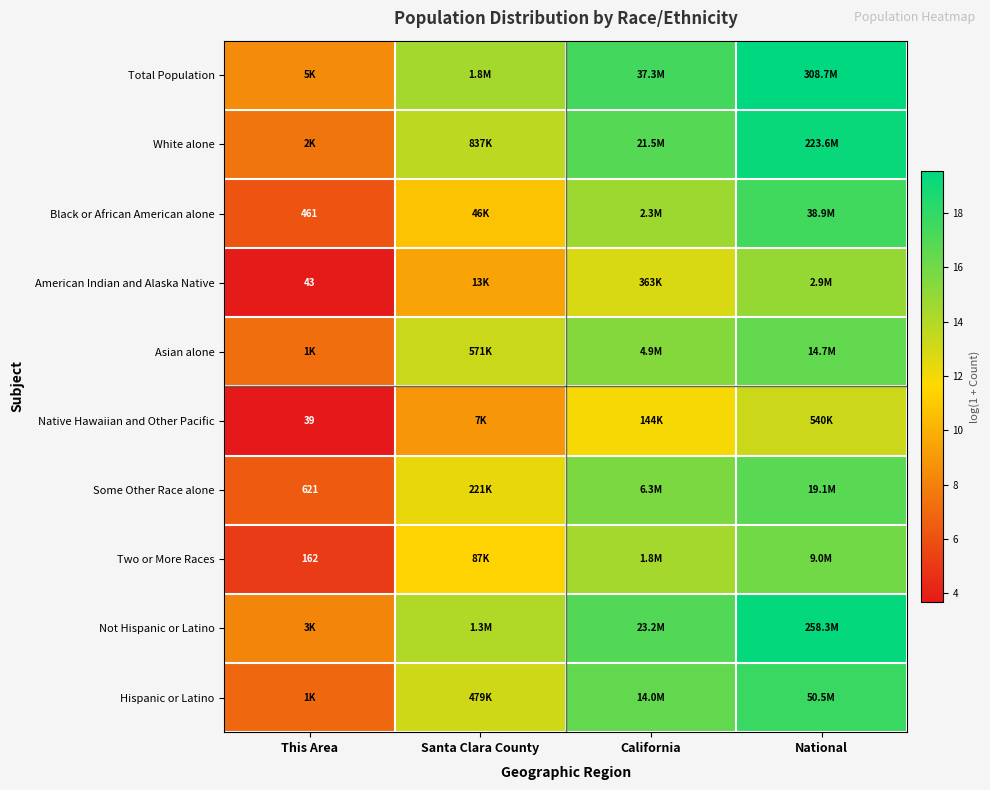

What is the average value of the Asian alone series?

13.1